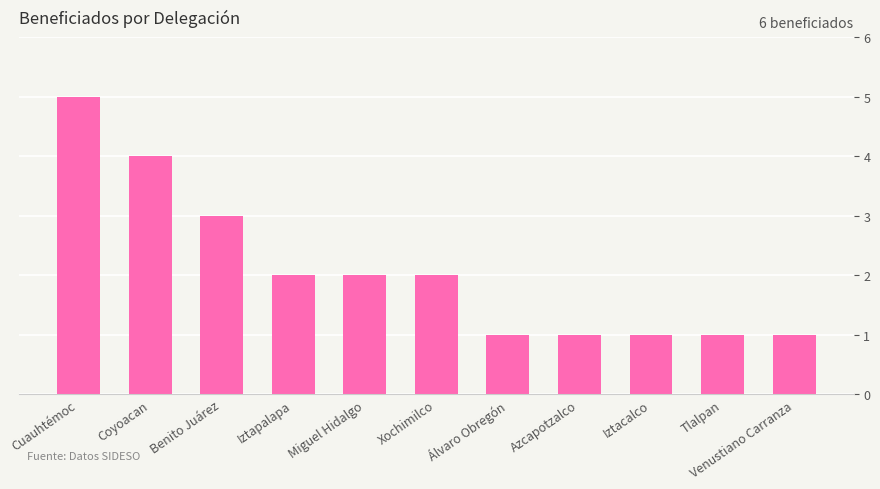

What is the maximum value shown in the chart?

5